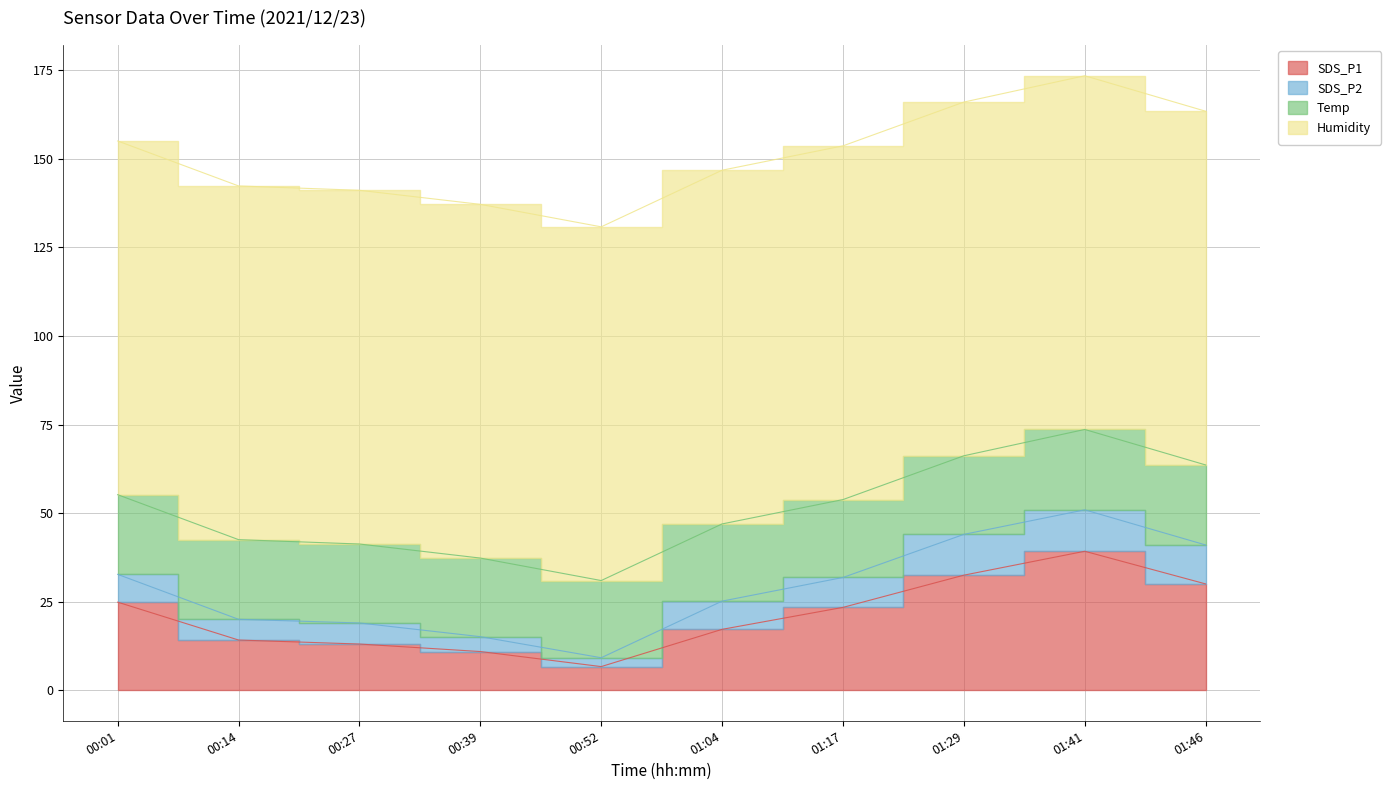

At which label does SDS_P2 first exceed 7?

00:01